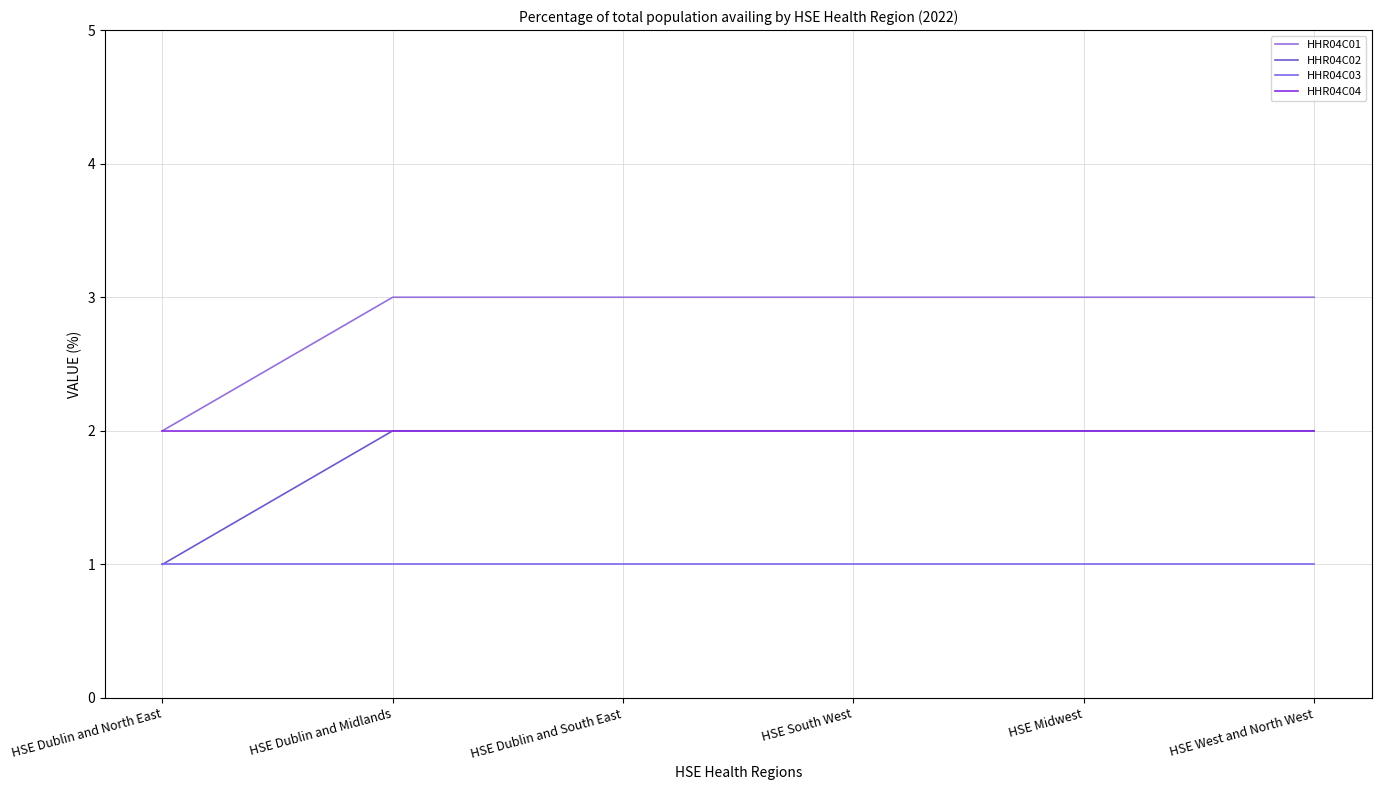

What is the sum of the HHR04C04 values at HSE Dublin and Midlands and HSE West and North West?

4